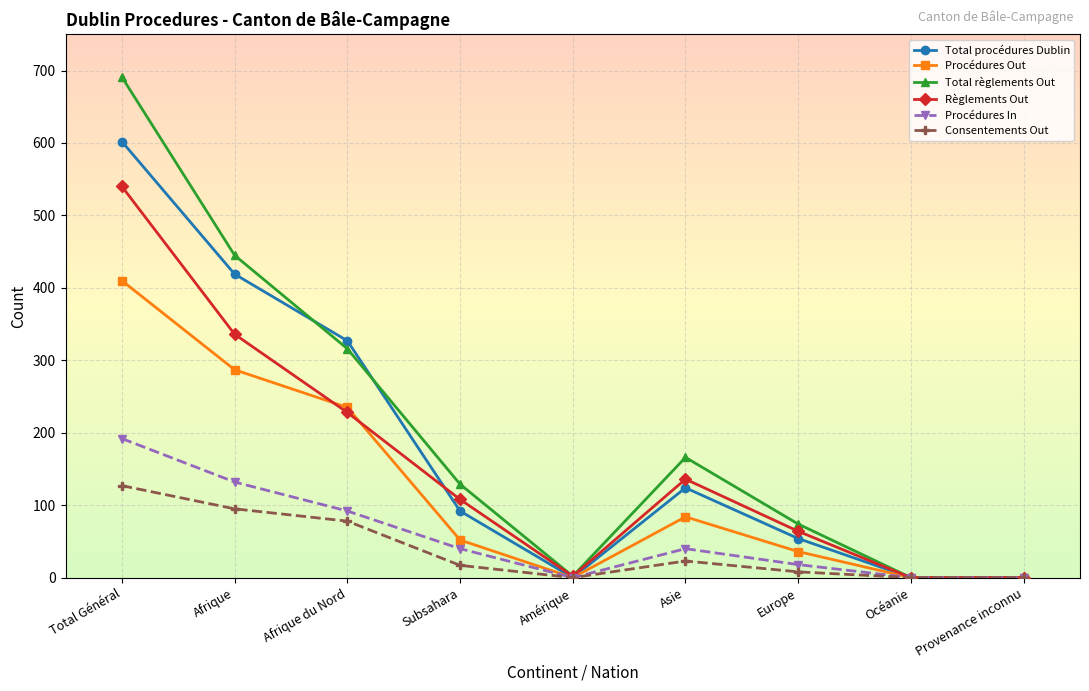

Rank the series by their maximum value, from highest to lowest.

Total règlements Out, Total procédures Dublin, Règlements Out, Procédures Out, Procédures In, Consentements Out